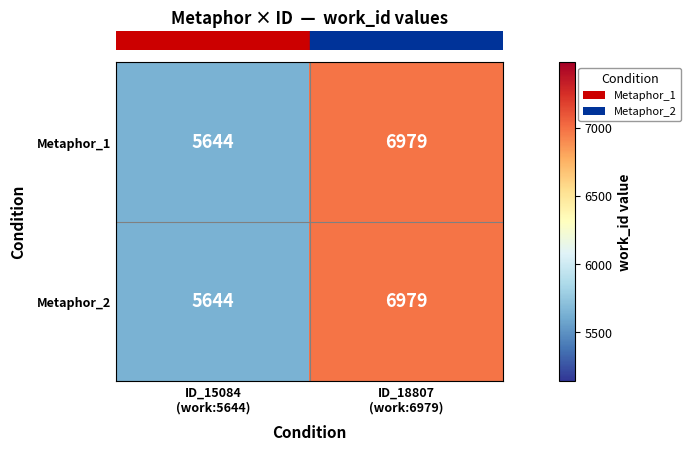

What is the difference between the maximum and minimum values in the Metaphor_2 series?

1335